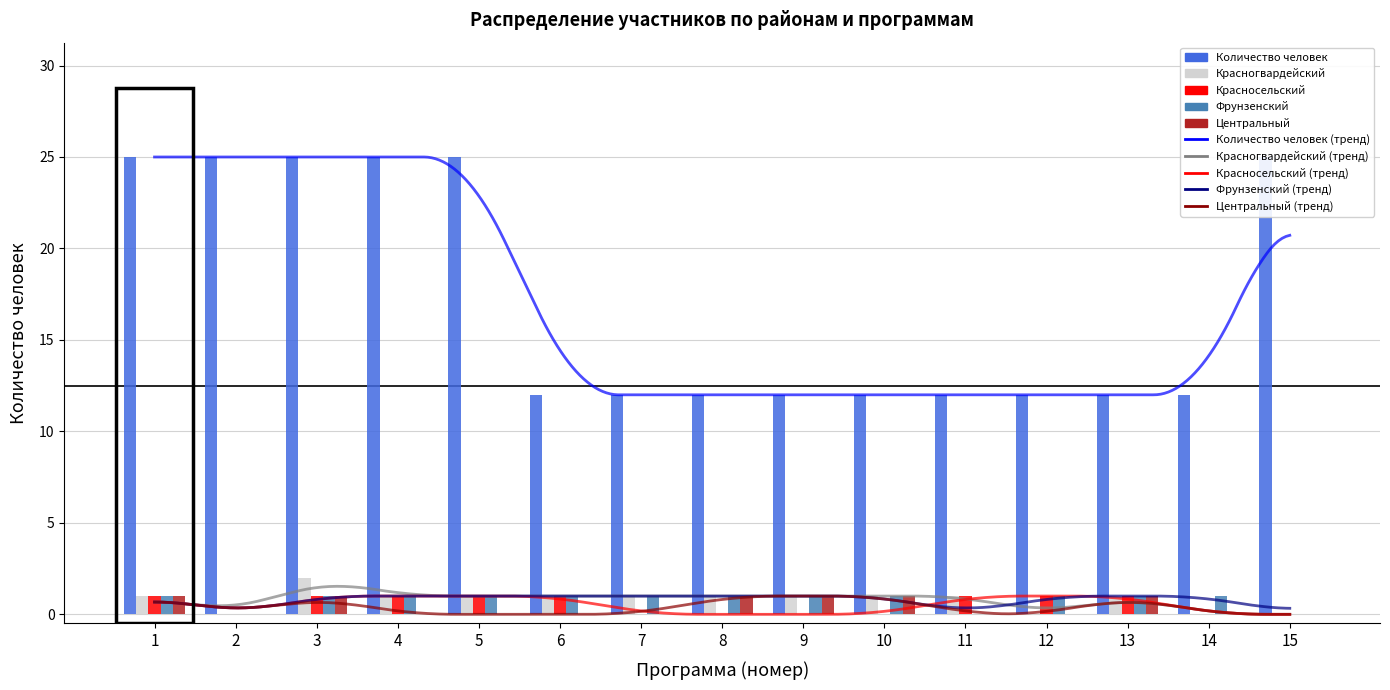

What is the difference between the highest and lowest values at 2?

25